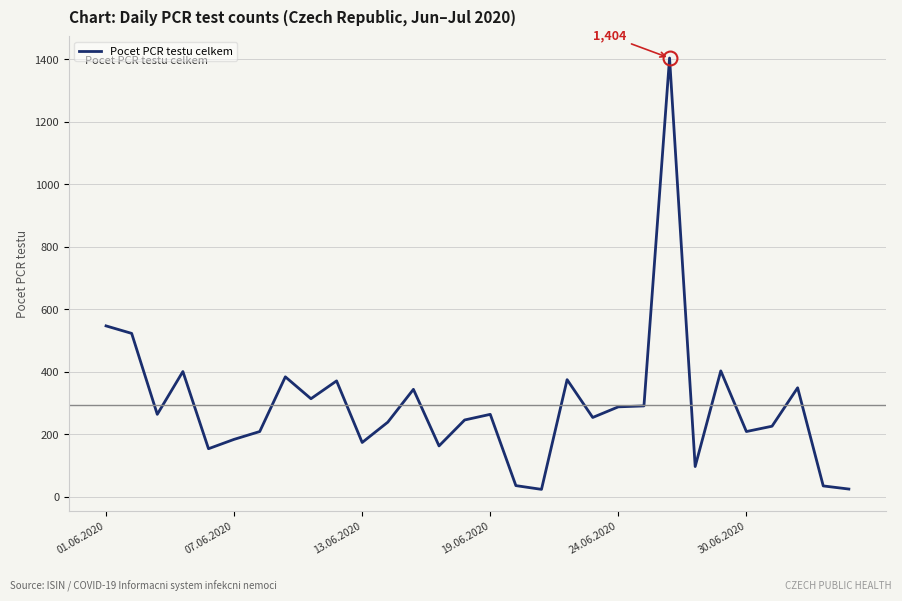

How many lines are shown in the chart?

1